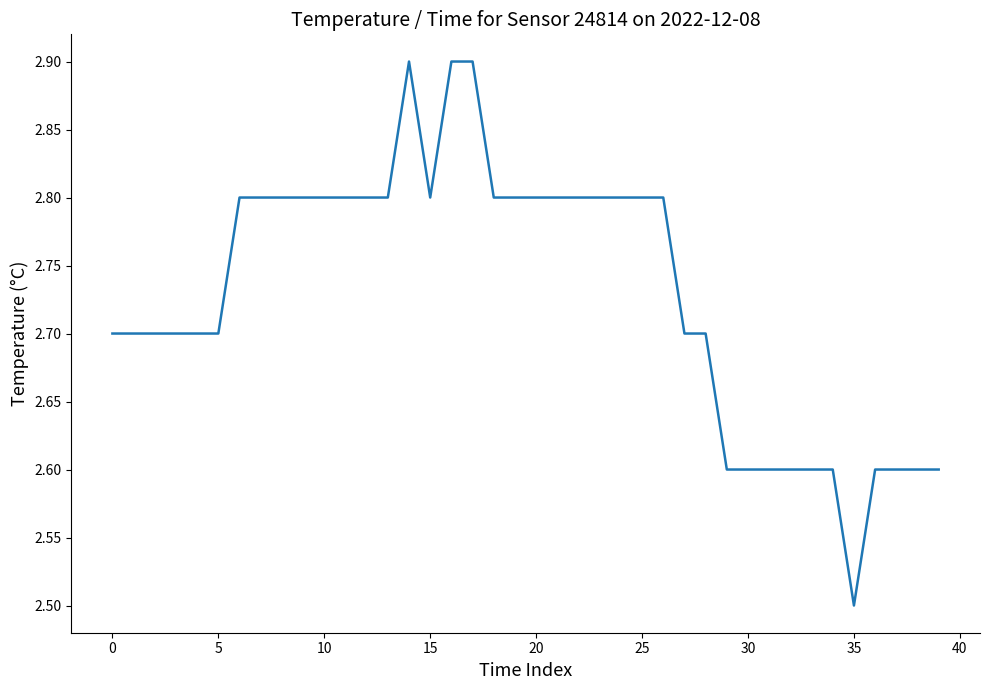

How many lines are shown in the chart?

1